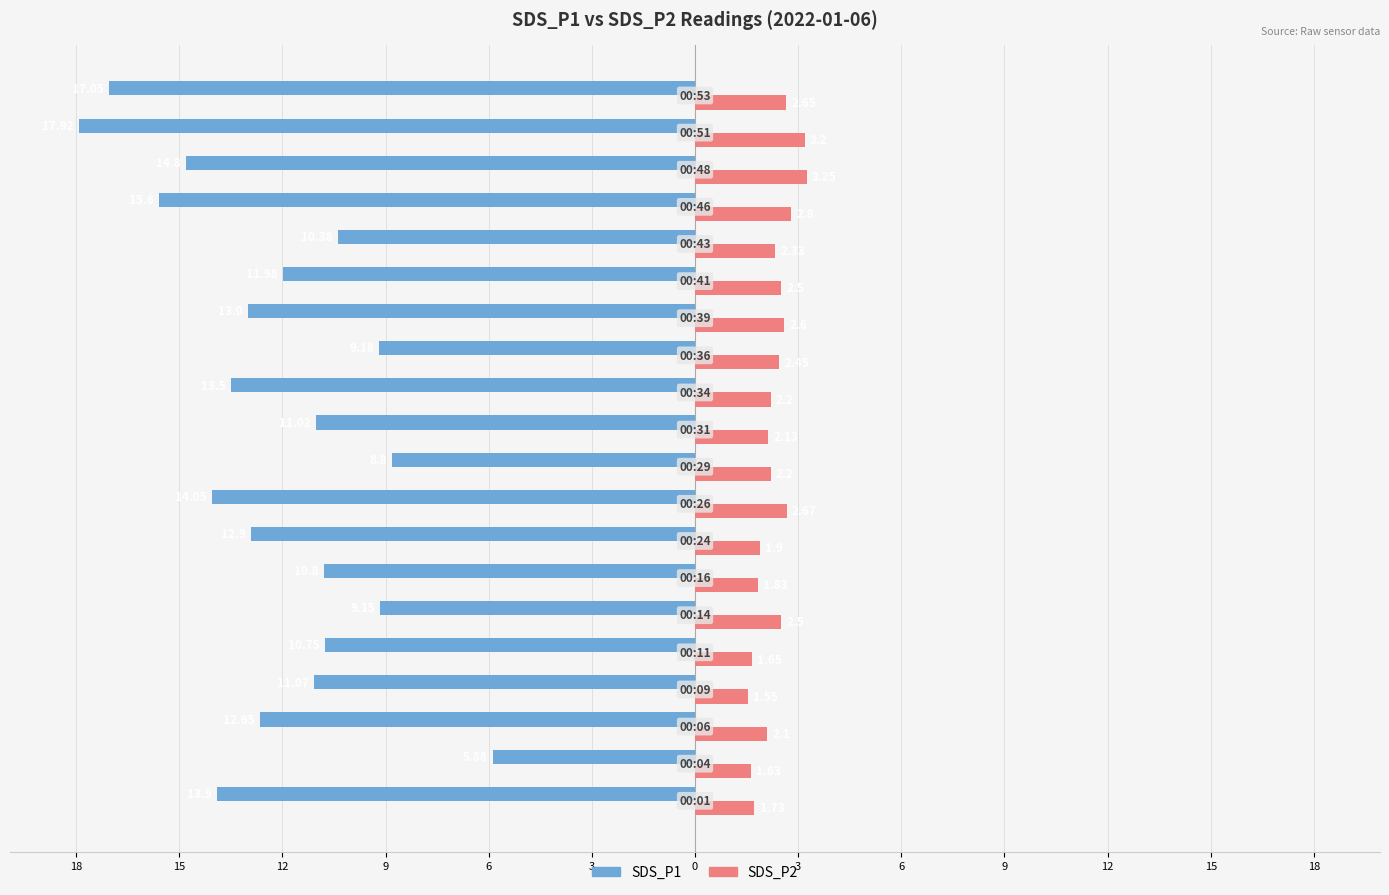

What is the difference between the maximum and minimum values in the SDS_P2 series?

1.7